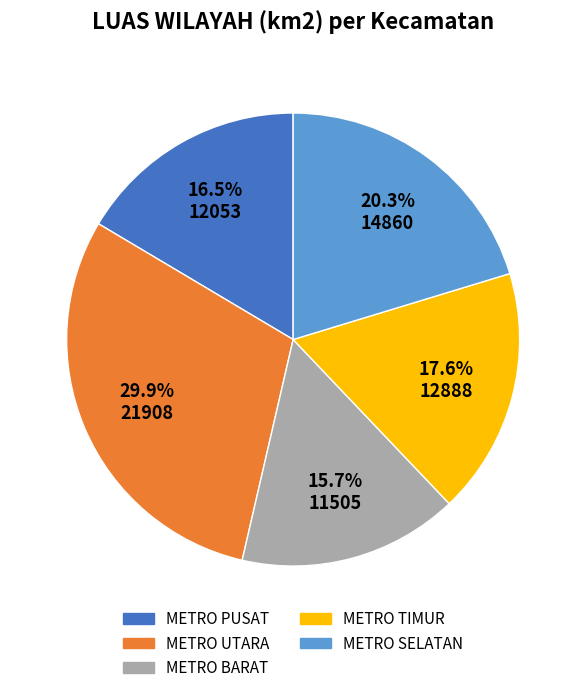

Which has a higher value, METRO TIMUR or METRO UTARA?

METRO UTARA